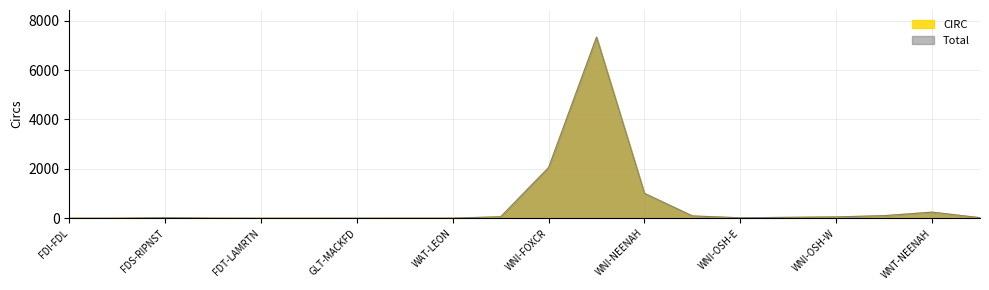

What is the minimum value for CIRC?

1